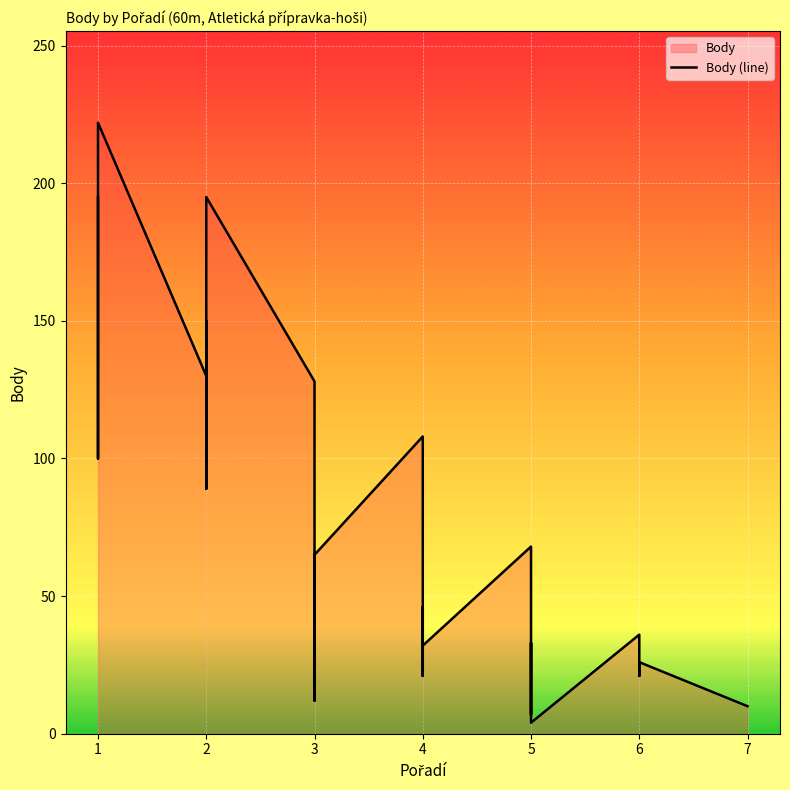

How many values are below 63?

17